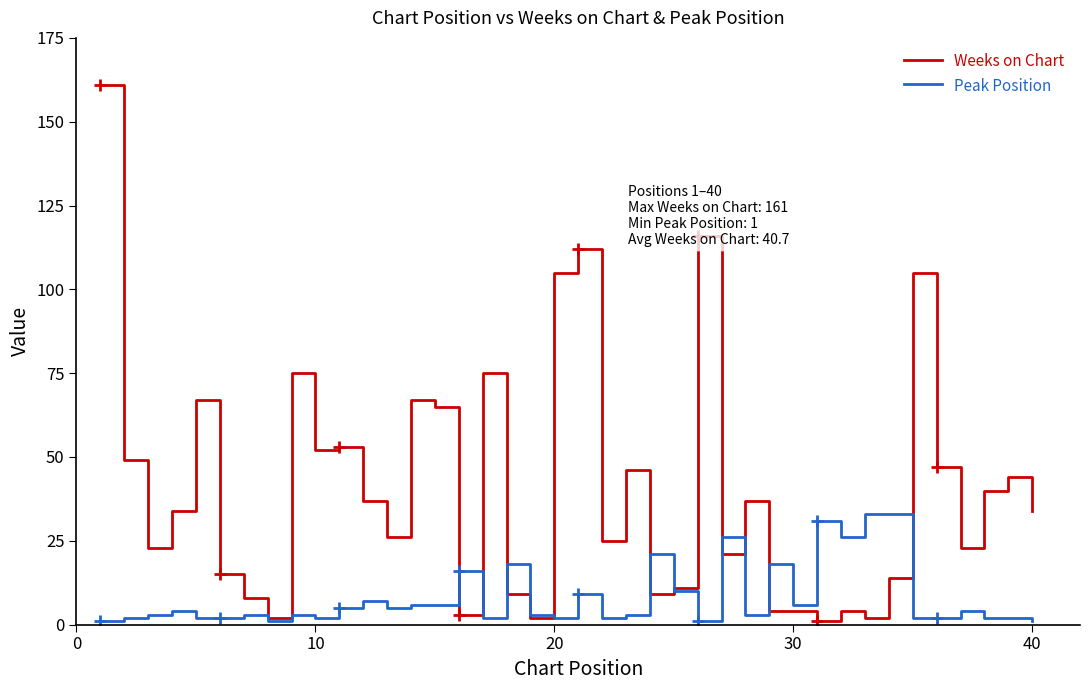

Which series has the widest spread of values?

Weeks on Chart